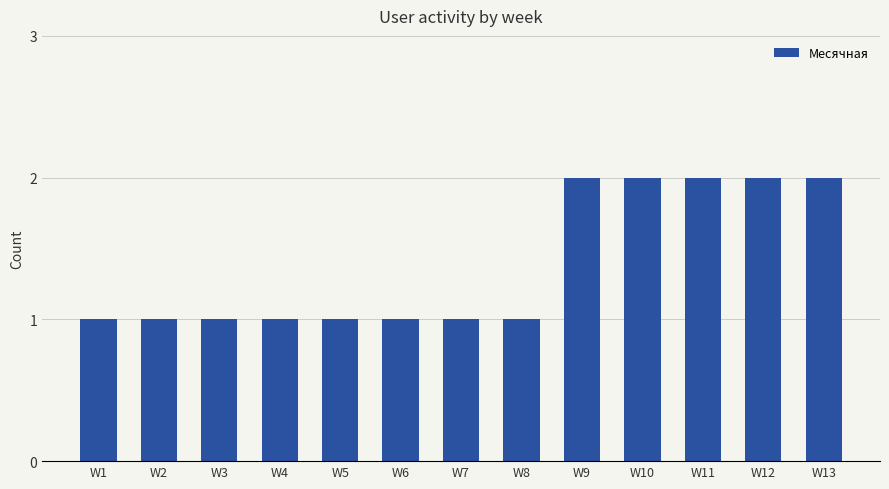

The chart shows a value of 1 at W8. True or false?

True